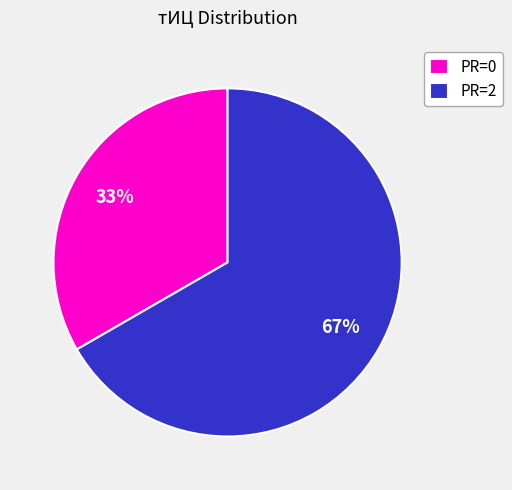

What is the majority slice?

PR=2